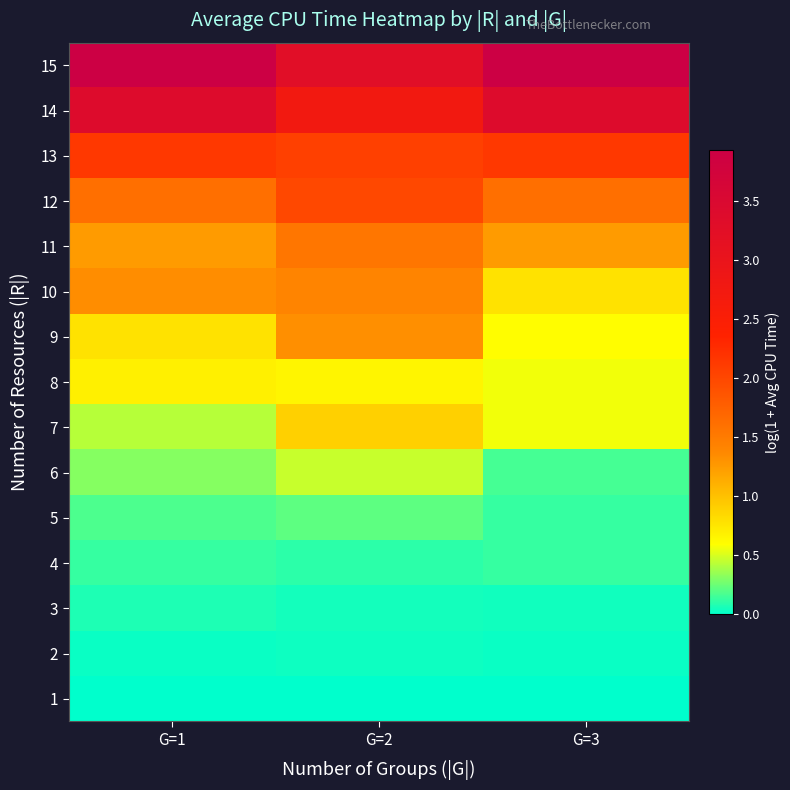

At how many categories does at least one series exceed 2?

3